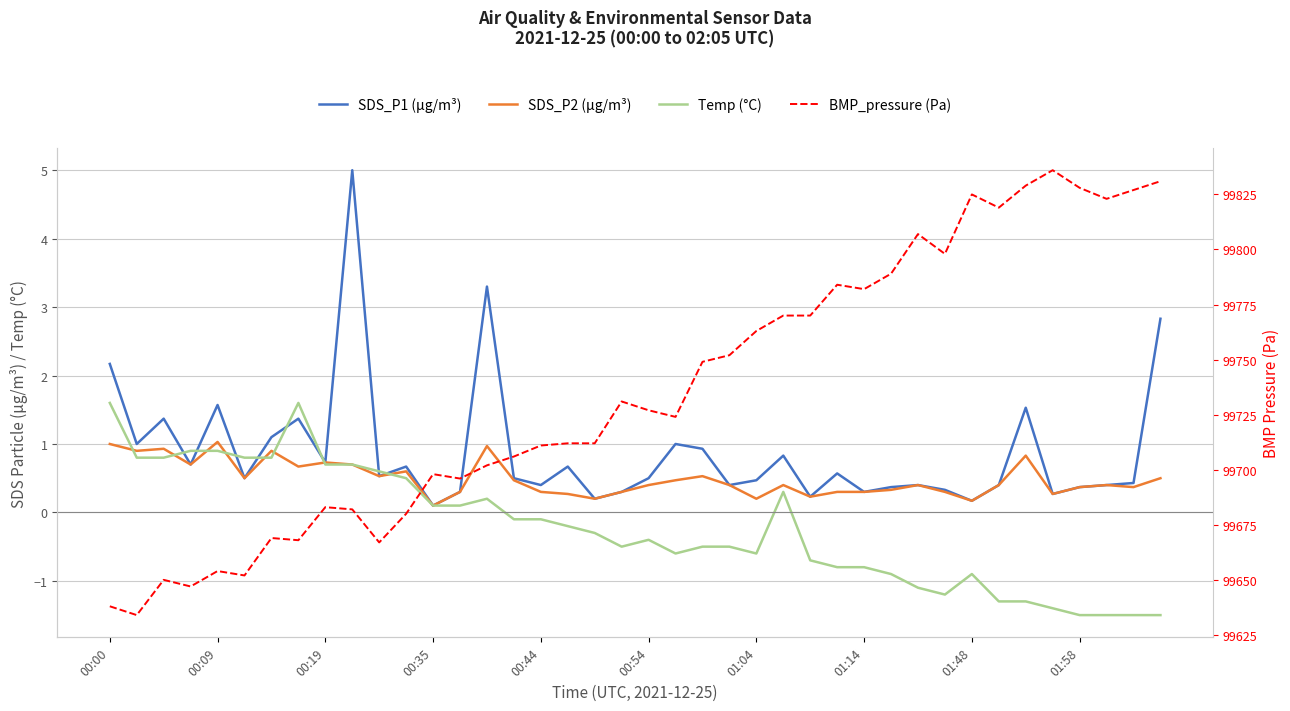

The value of SDS_P1 (µg/m³) at 21 is 1.0. True or false?

True